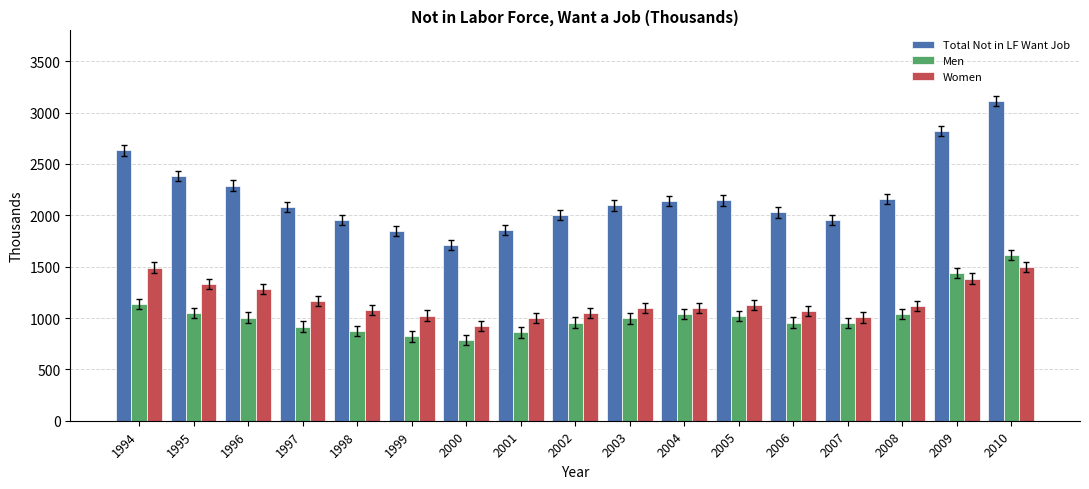

How many values in the Total Not in LF Want Job series are below 2095?

8